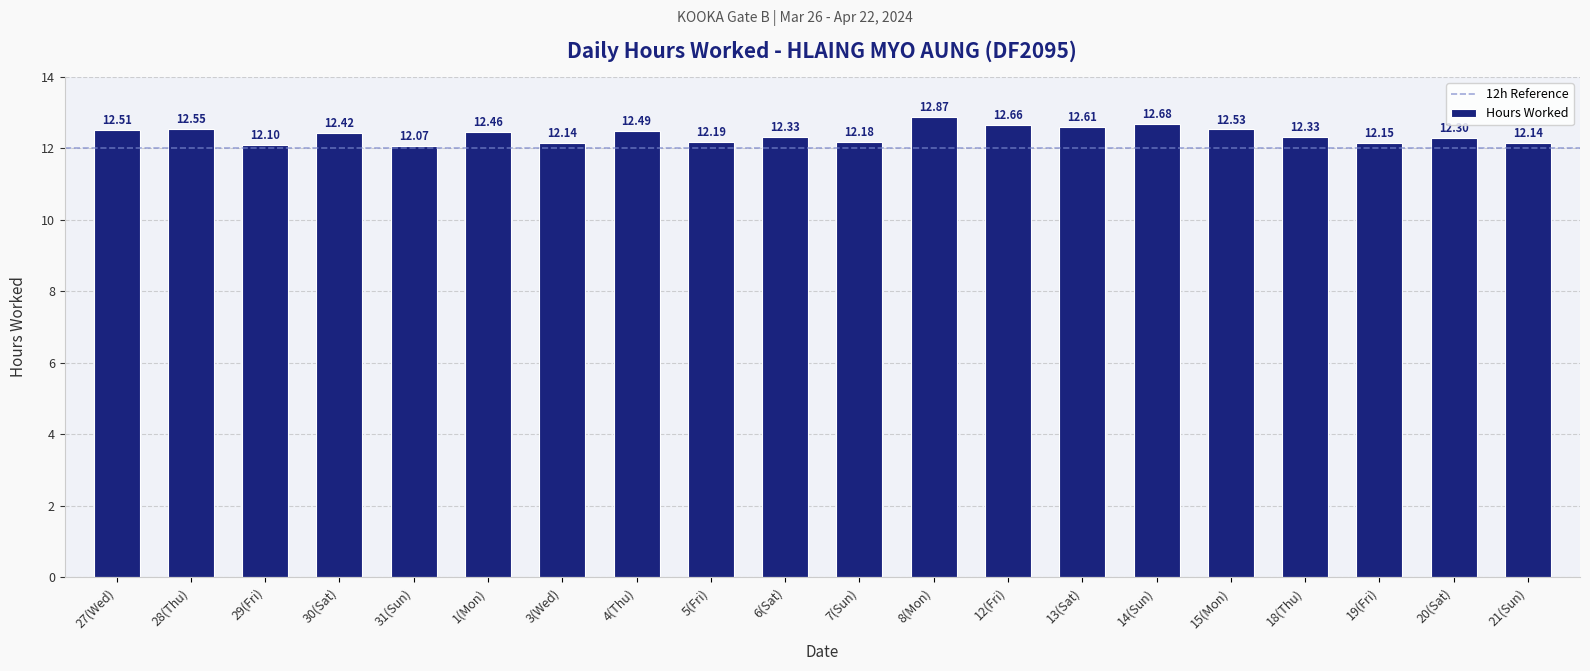

What value does the data have at 4(Thu)?

12.5